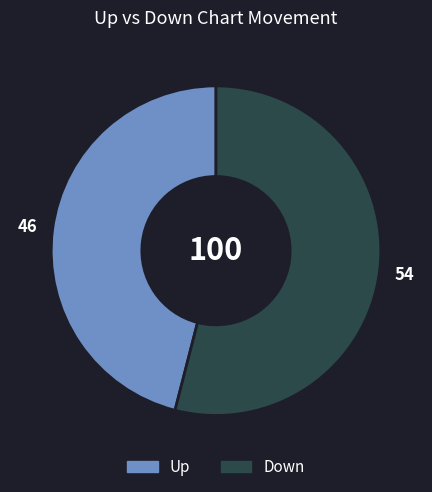

How many segments does this pie chart have?

2